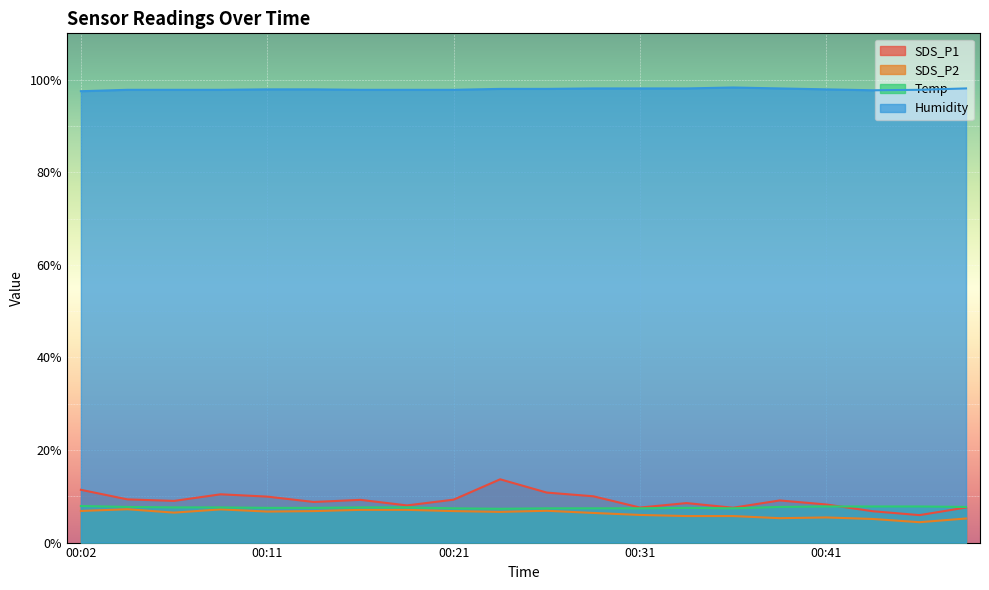

What is the difference between the highest and lowest values at 00:31?

92.1